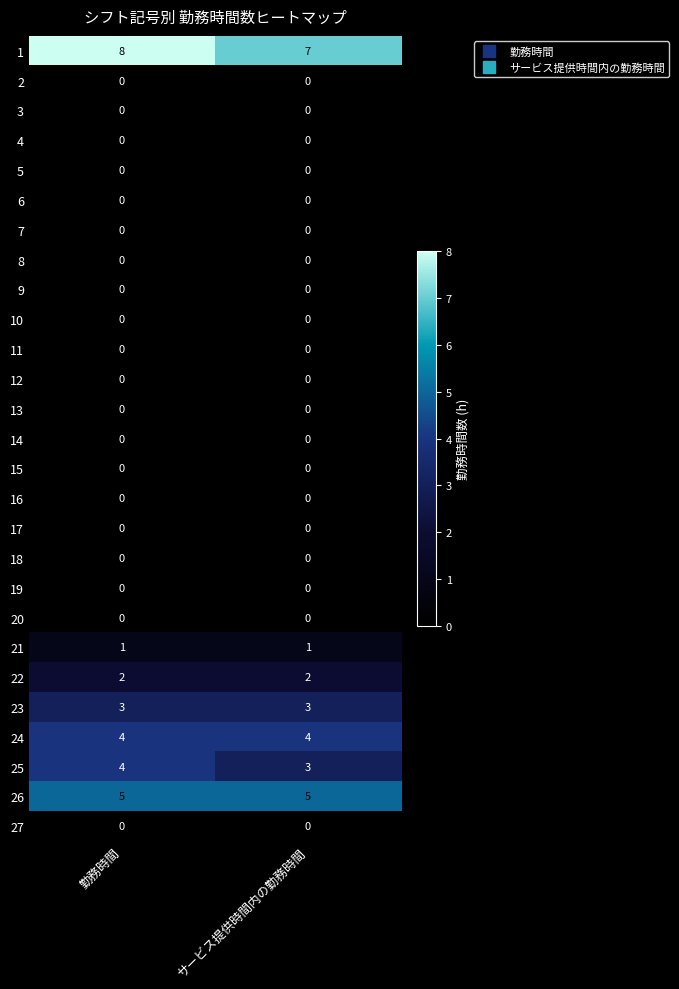

What is the greatest value displayed?

8